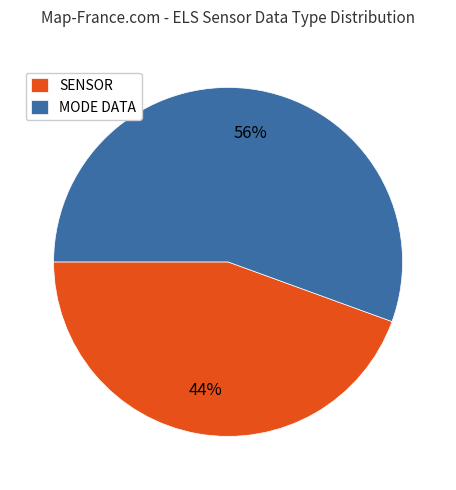

Which category has the biggest portion of the pie?

MODE DATA